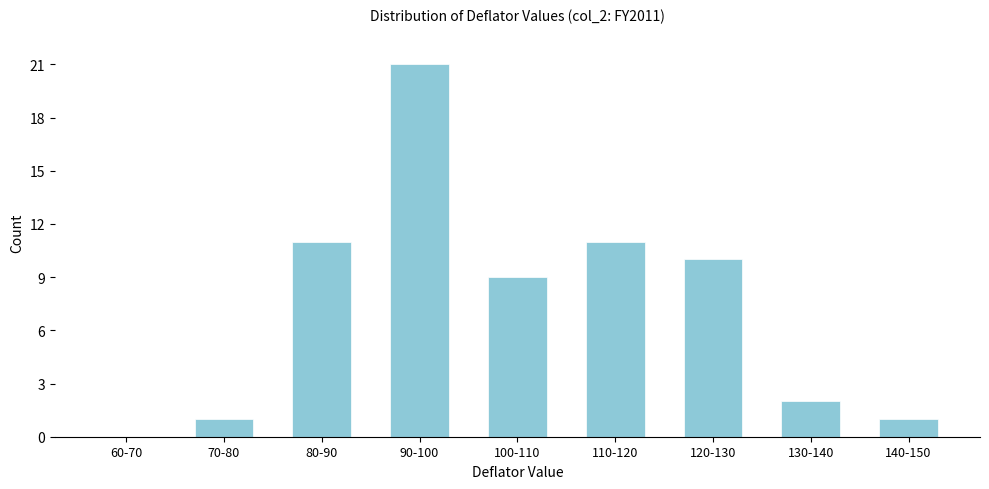

Reading left to right, what are all the values shown in this chart?

60-70=0	70-80=1	80-90=11	90-100=21	100-110=9	110-120=11	120-130=10	130-140=2	140-150=1